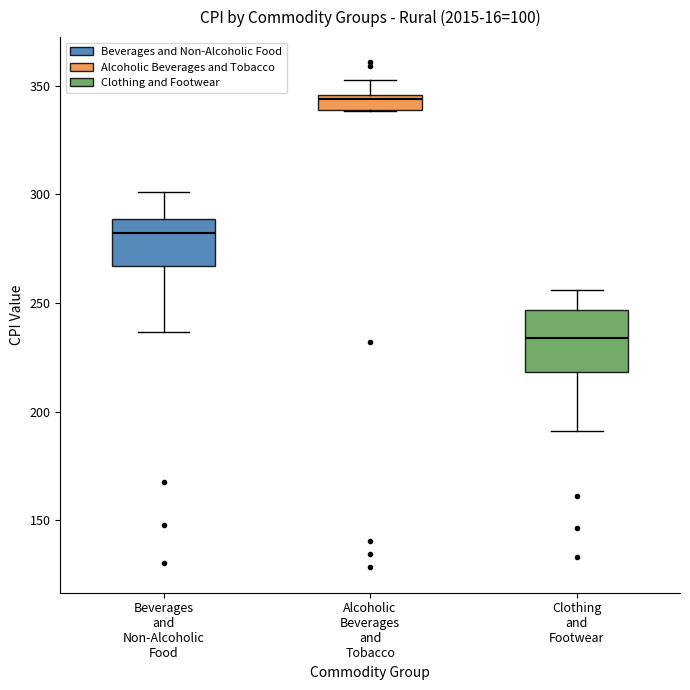

Where is the upper edge of the box for Beverages and Non-Alcoholic Food on the y-axis? The values are not printed on the chart, so give them approximately, as read against the axis.

290